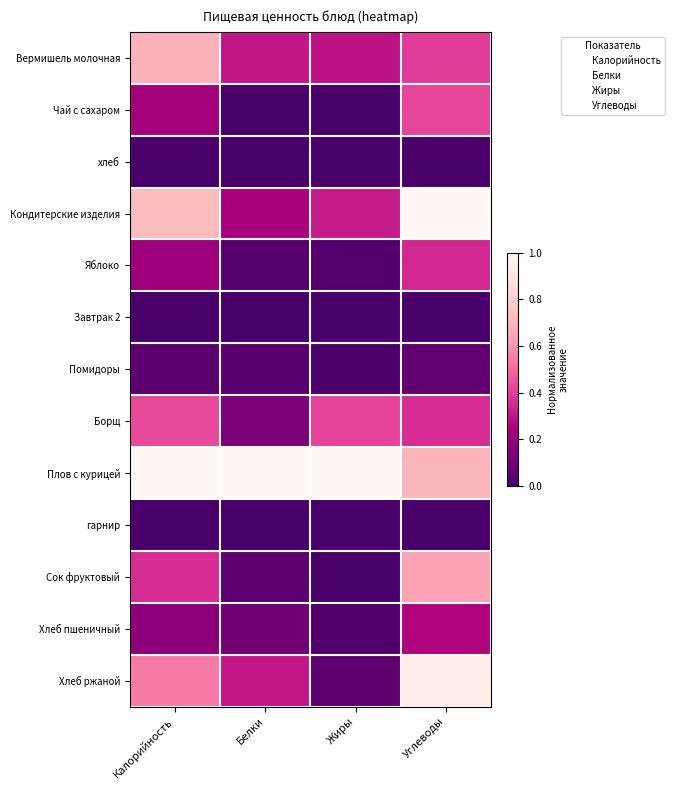

How many categories are shown in the chart?

4